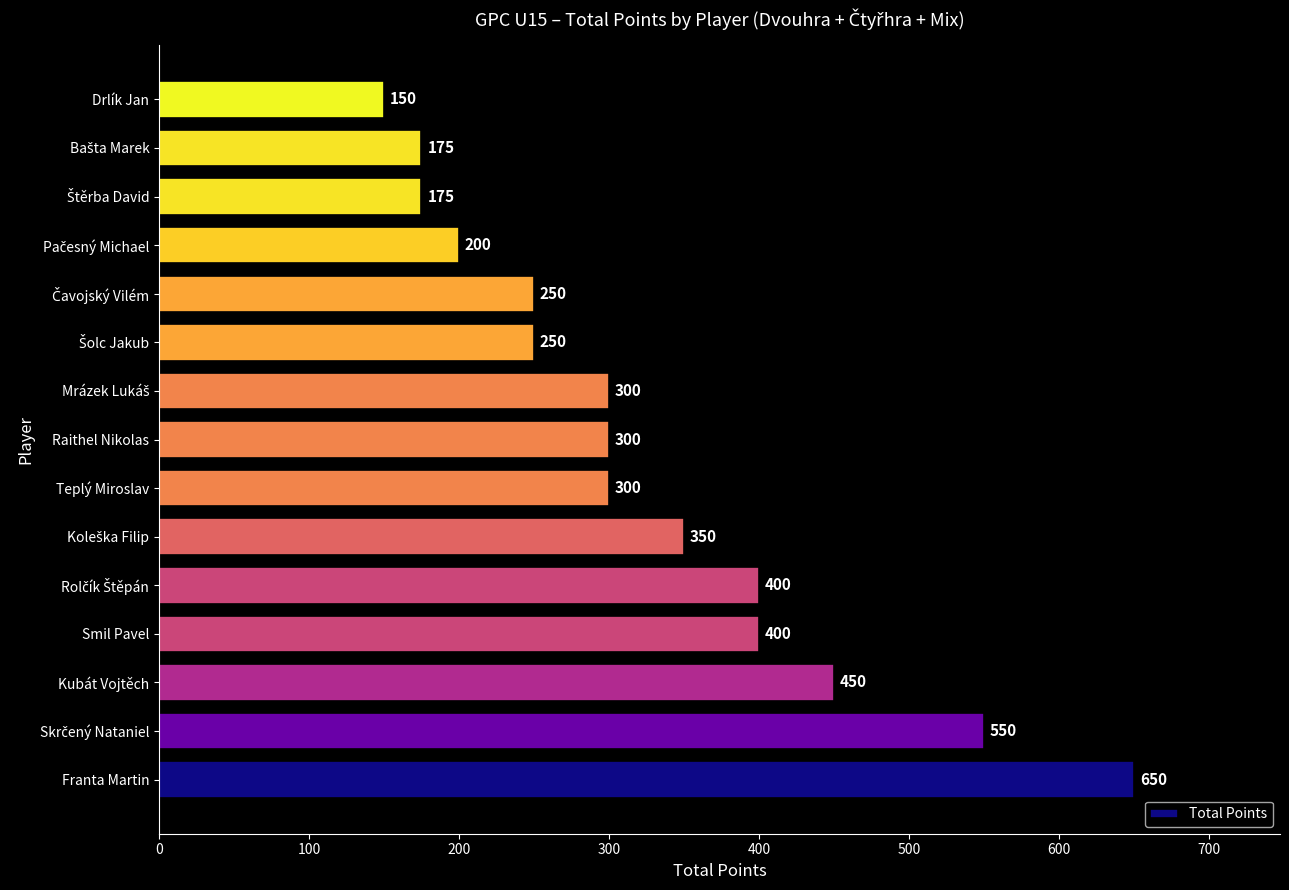

What value does the data have at Raithel Nikolas, to the nearest 100?

300